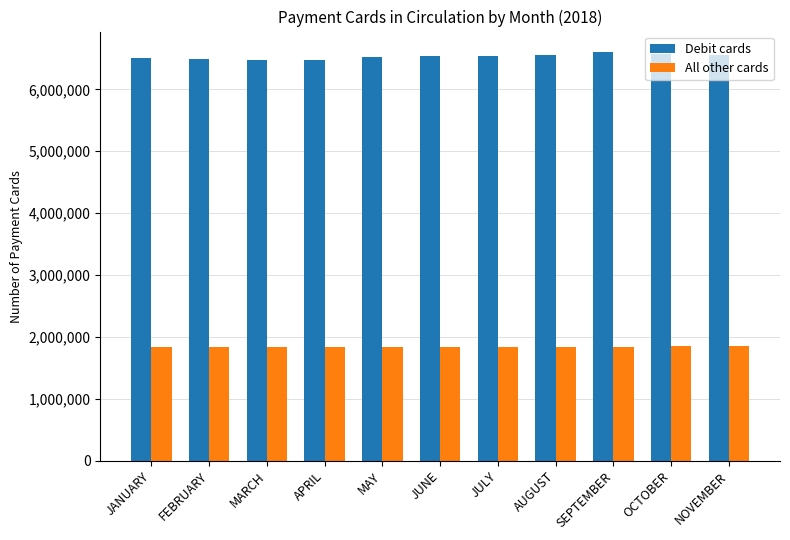

The Debit cards series shows 6497261 at FEBRUARY. True or false?

True